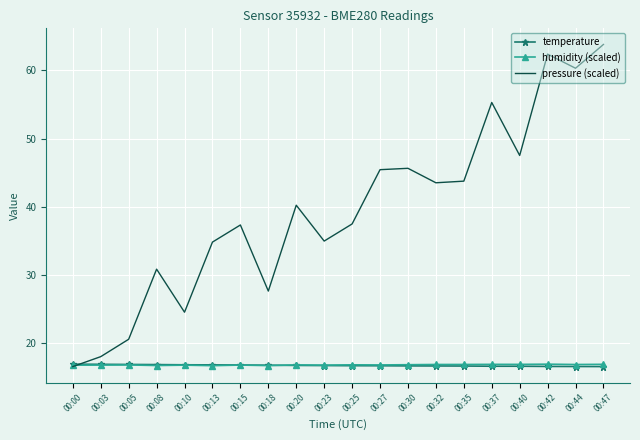

What is the highest value of the temperature series?

17.0